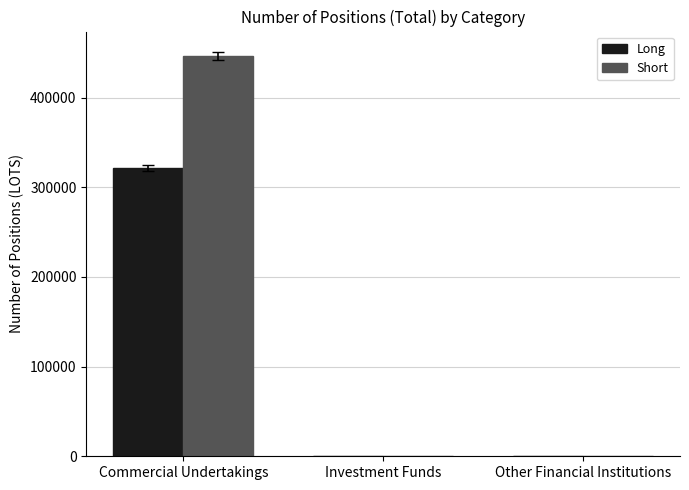

True or false: Long has a value of 176783 at Investment Funds.

False